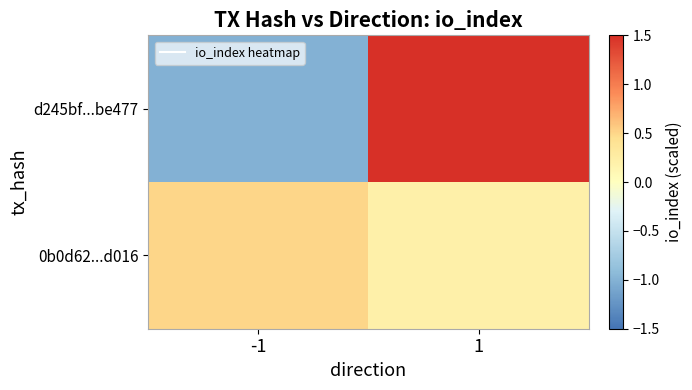

Reading right to left, transcribe all the data shown in this chart.

d245bf...be477: 1=1.5	-1=-1.0
0b0d62...d016: 1=0.2	-1=0.5